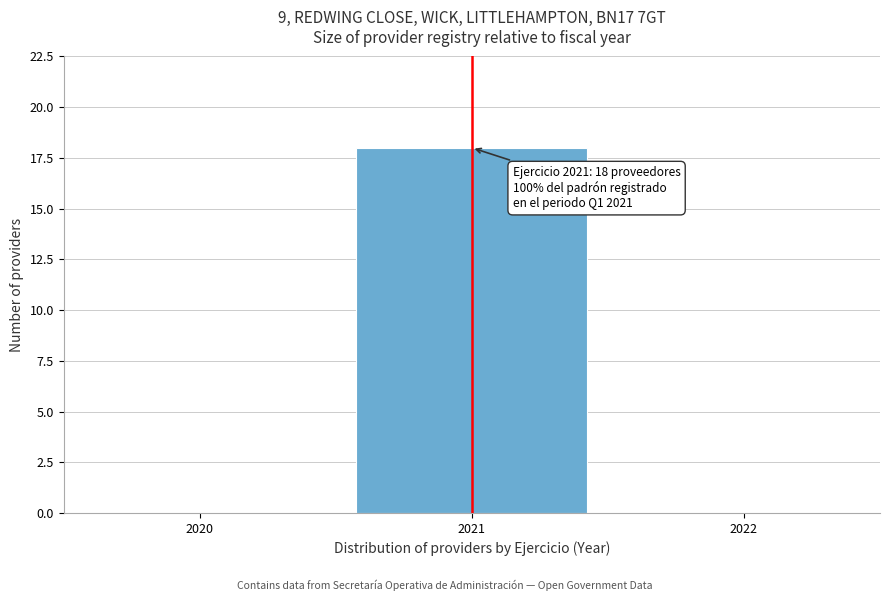

Which range on the x-axis has the tallest bar?

2020.5 to 2021.5